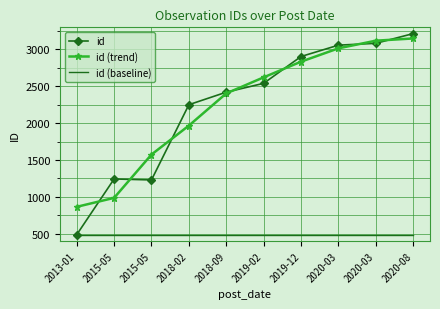

List the series in order of their peak value, highest first.

id, id (trend), id (baseline)